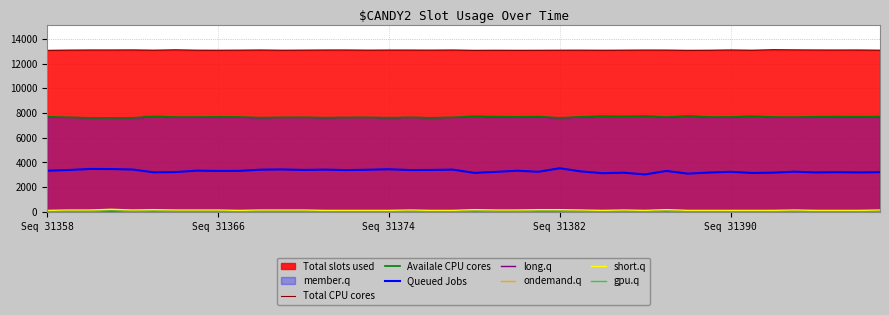

True or false: Queued Jobs and short.q intersect in this chart.

False